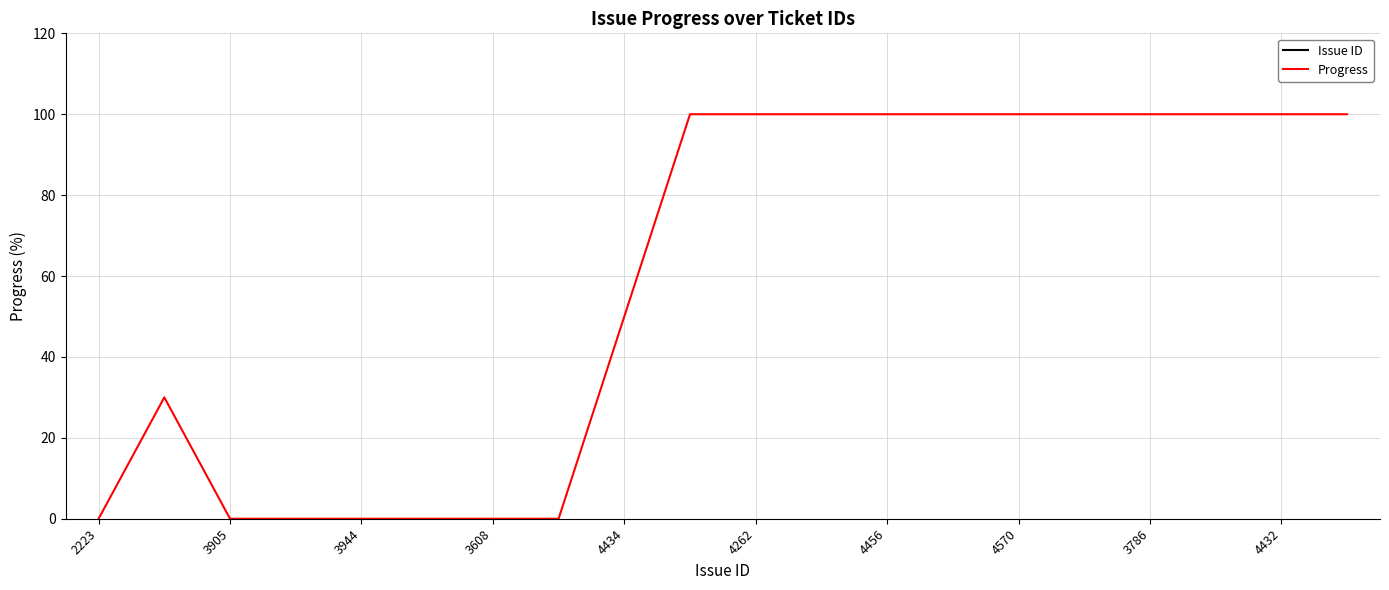

Is it true that Progress equals 23 at 4570?

False